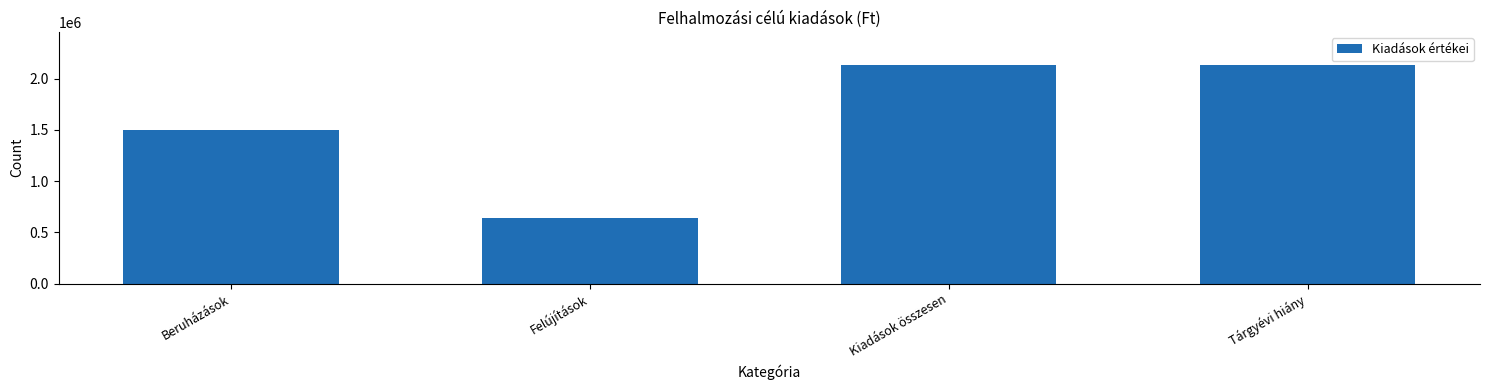

Reading left to right, extract all data points from this chart.

Beruházások=1500252	Felújítások=635000	Kiadások összesen=2135252	Tárgyévi hiány=2135252